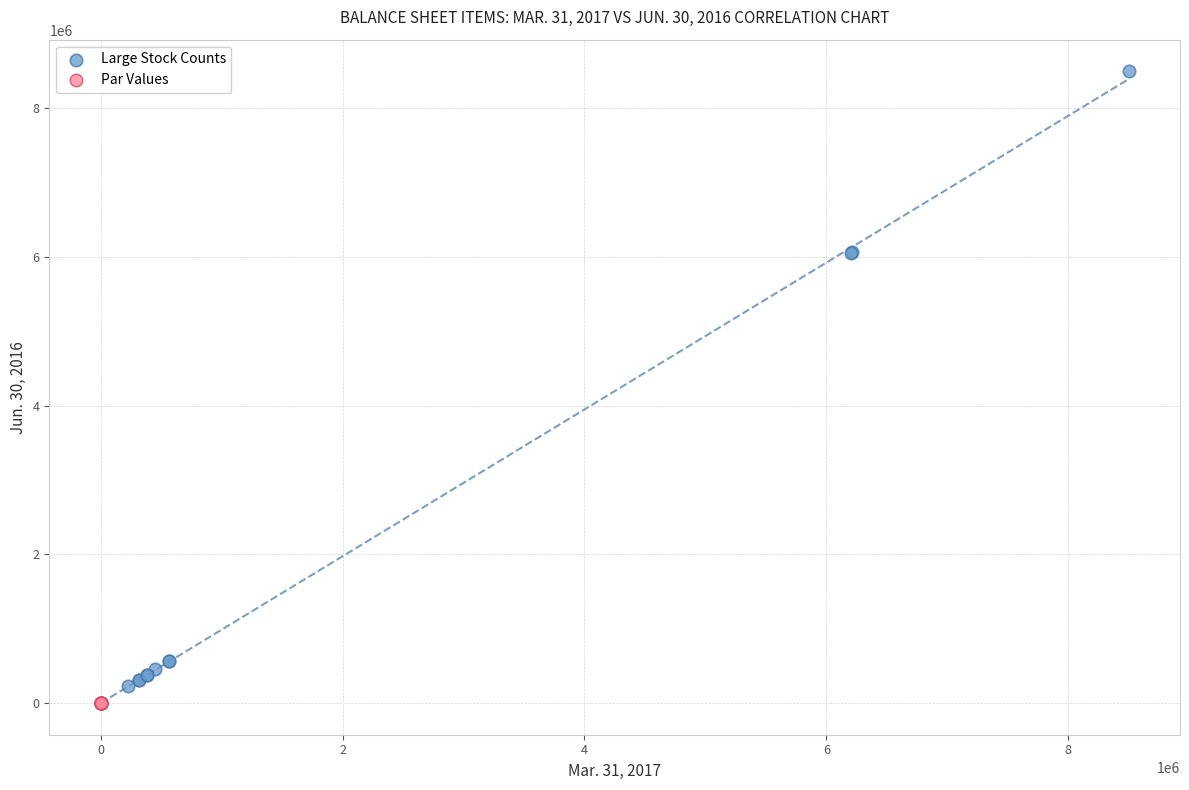

What are all the series names shown in the legend?

Large Stock Counts, Par Values